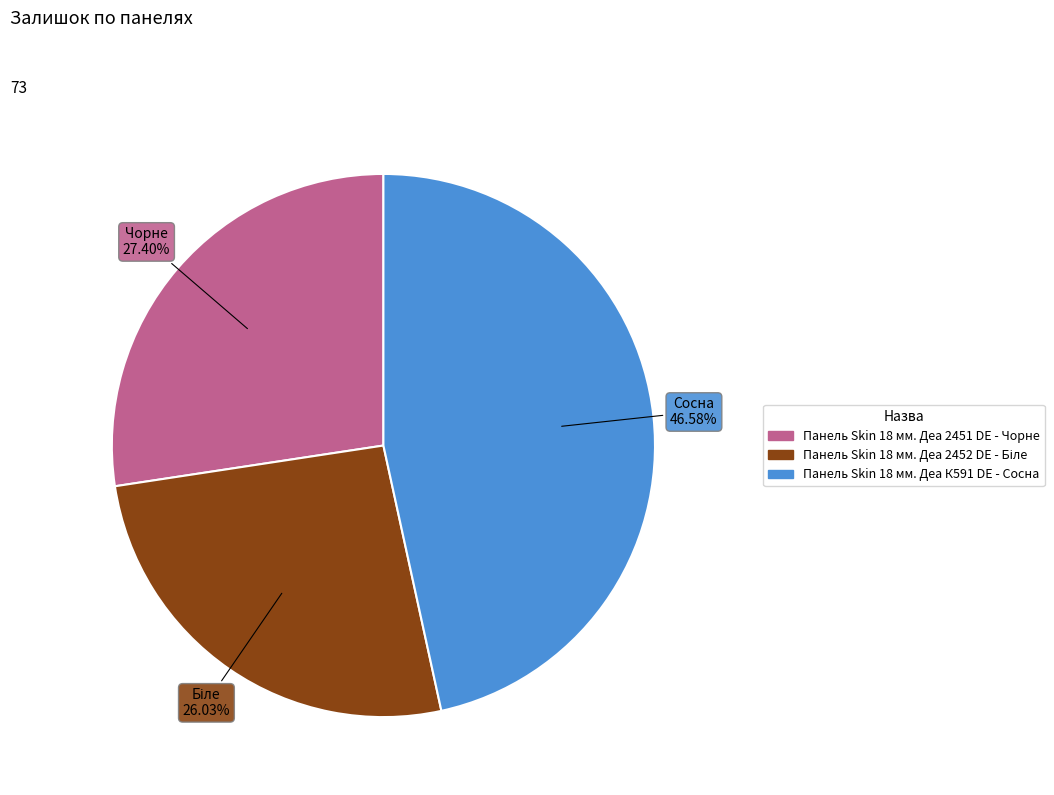

Does Панель Skin 18 мм. Деа 2451 DE - Чорне account for over 50% of the chart?

No